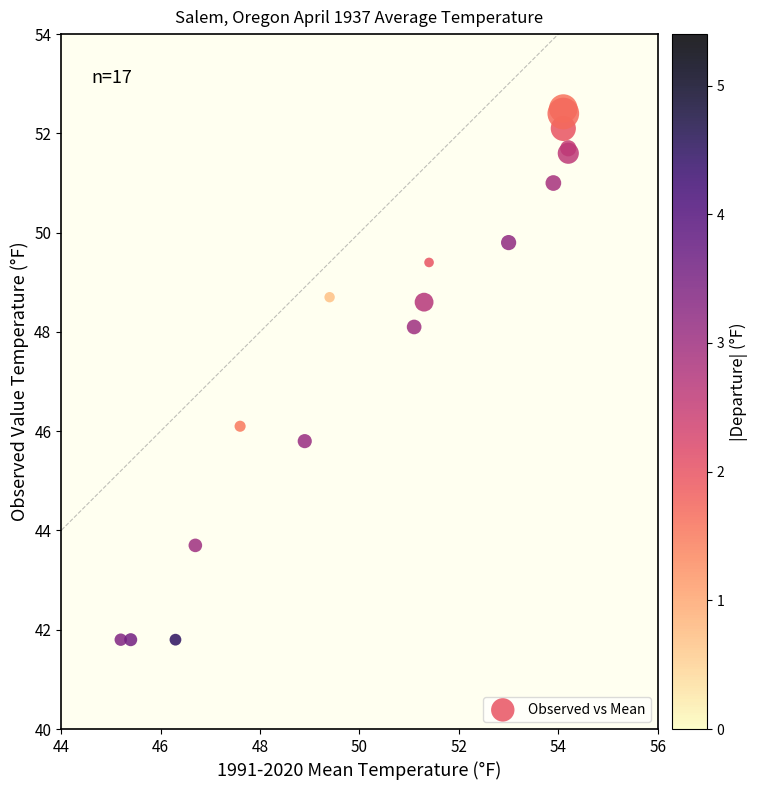

What Y value in the scatter plot is closest to 47?

46.1